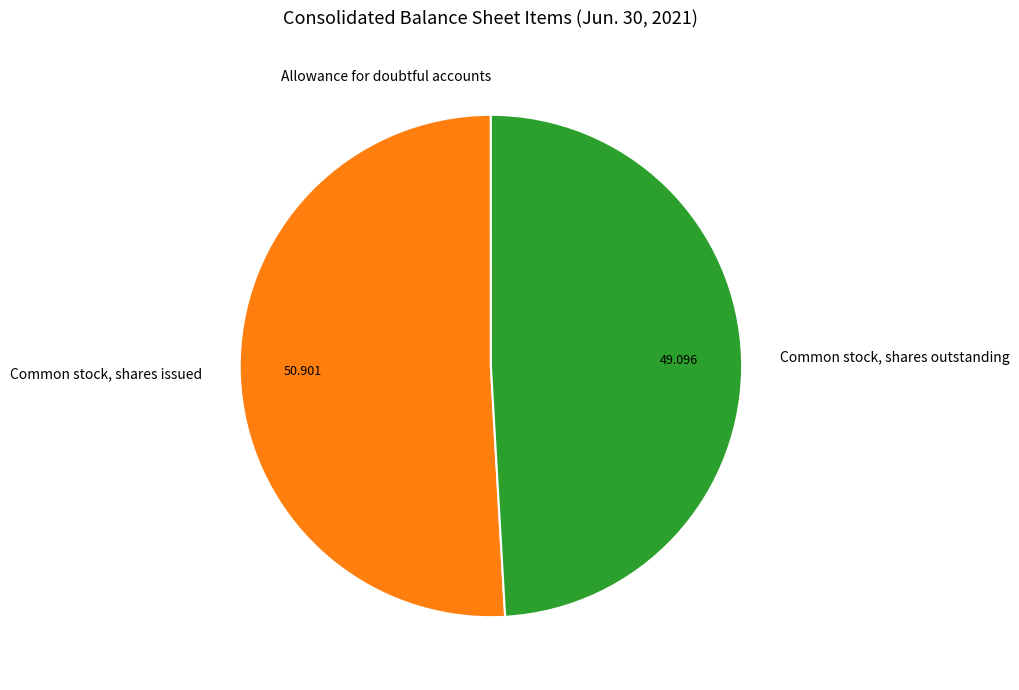

Is there a majority slice in this chart?

Yes